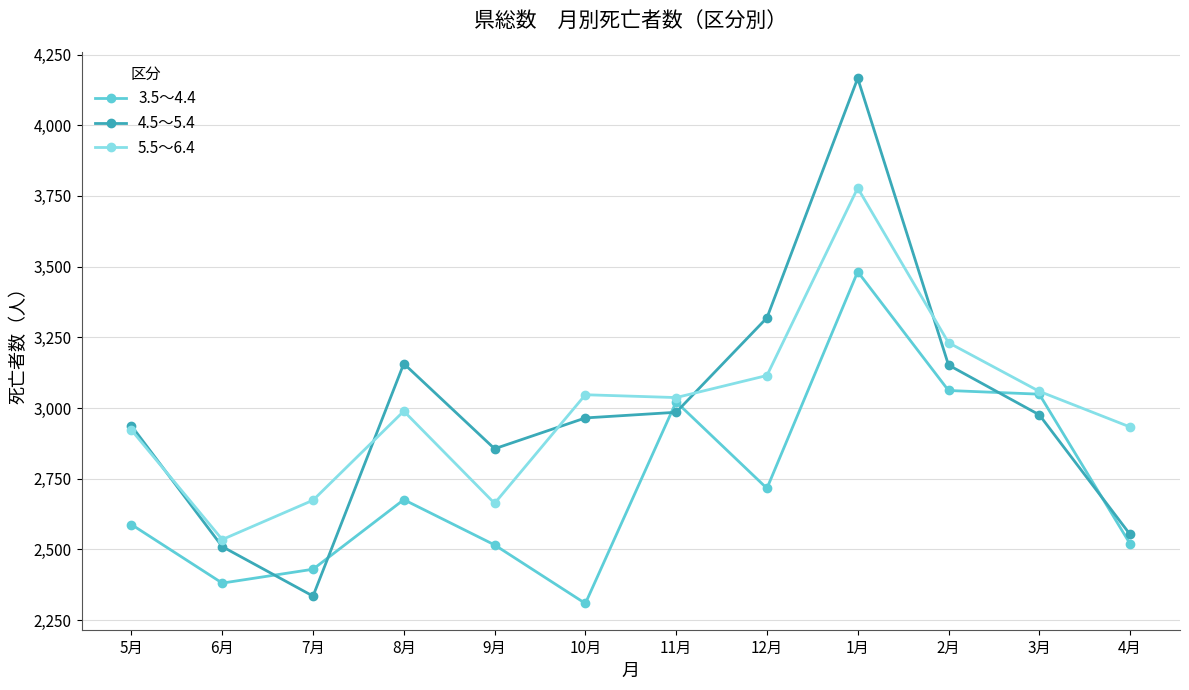

What is the value of the 4.5～5.4 point at the 12th from the left?

2553